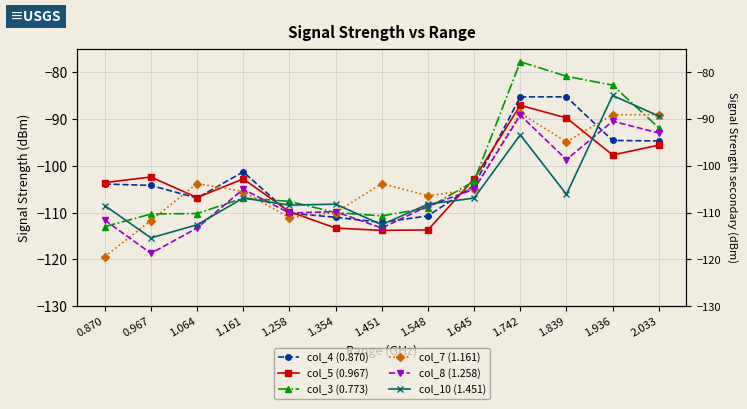

Where does the col_3 (0.773) series first go above -107?

1.161